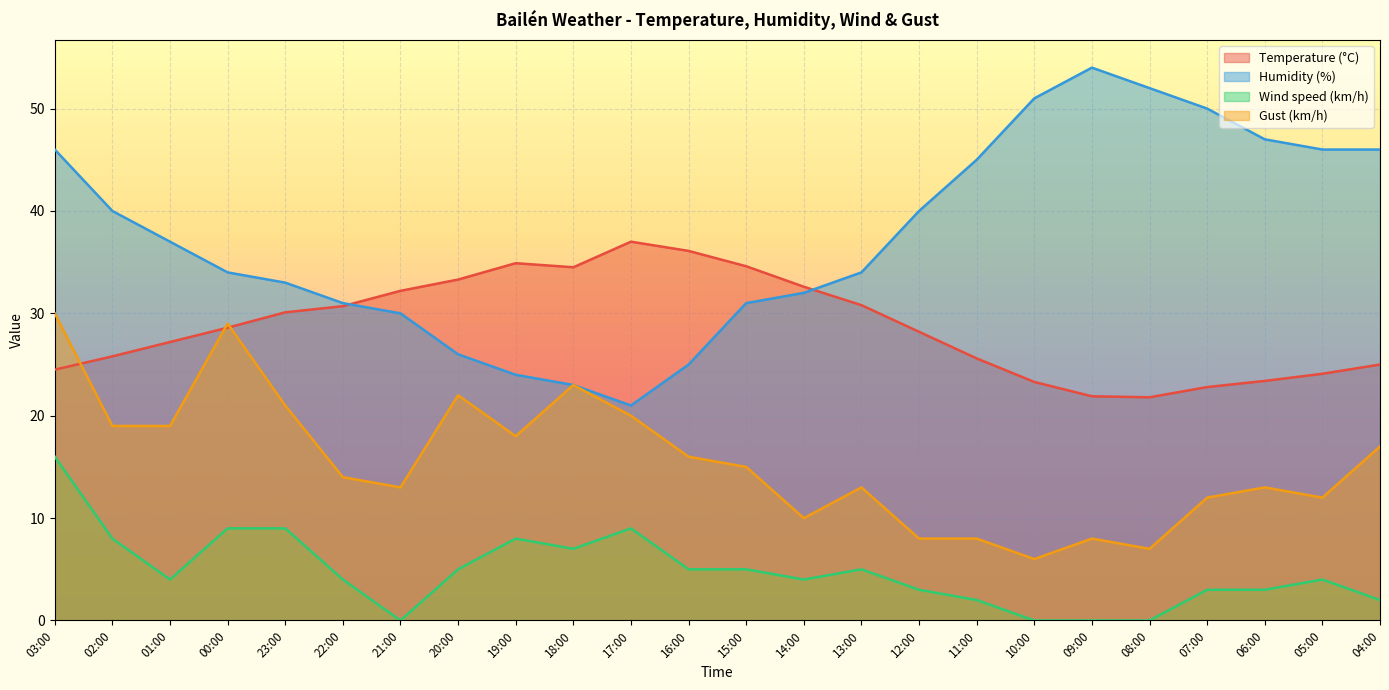

How many lines are shown in the chart?

4